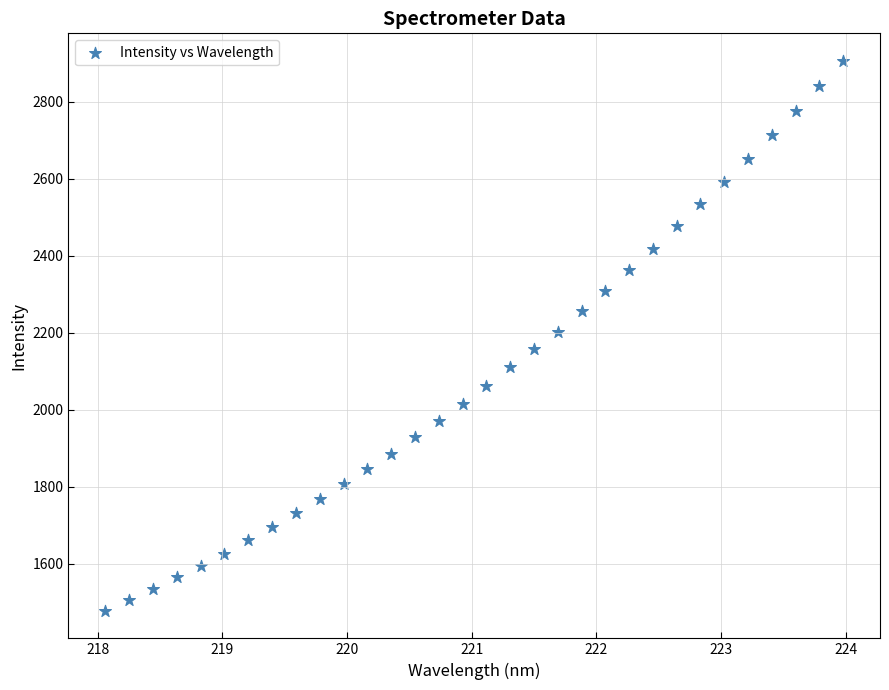

What is the range of Y values (max minus min)?

1428.2